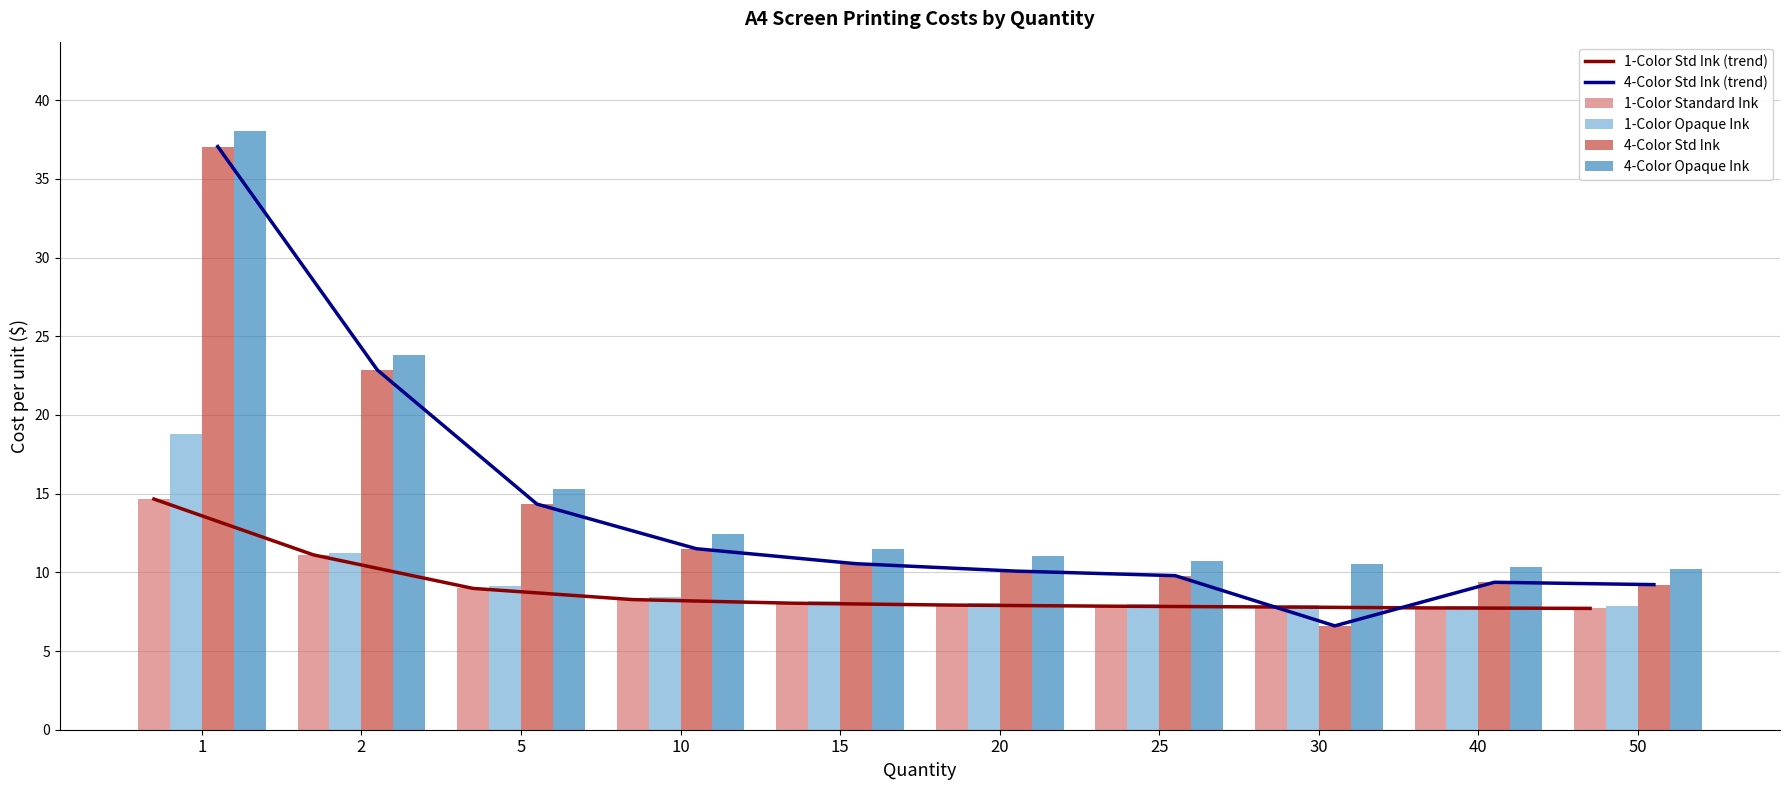

How many distinct data groups are displayed?

6